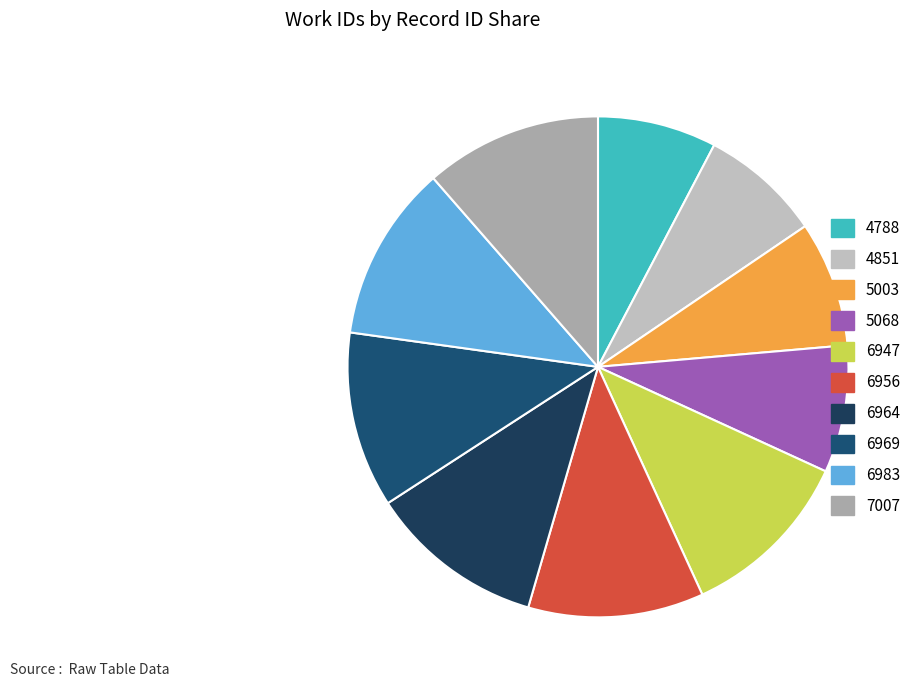

True or false: 6969 accounts for 11% of the total.

True